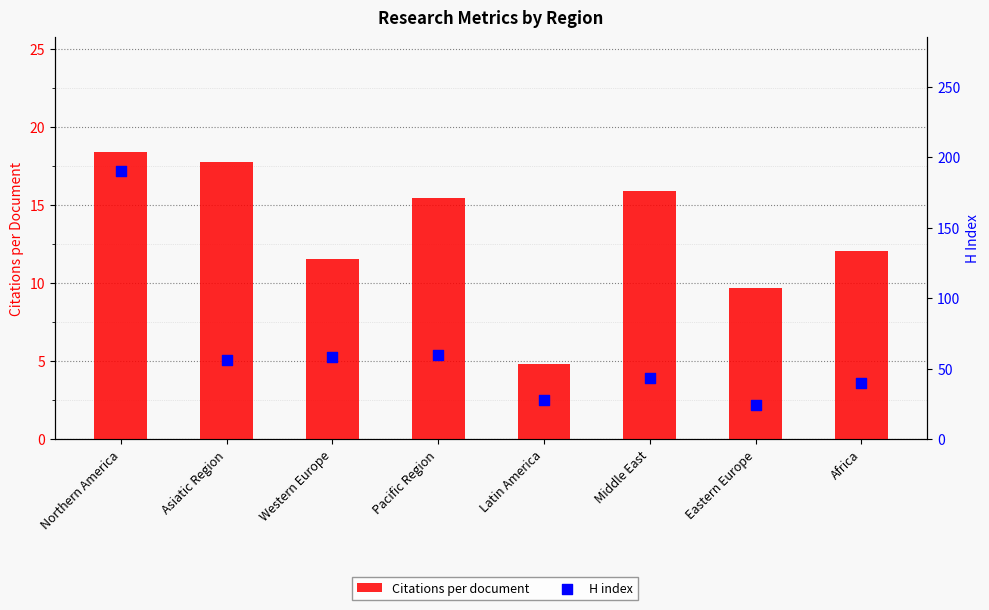

At how many categories does at least one series exceed 65?

1